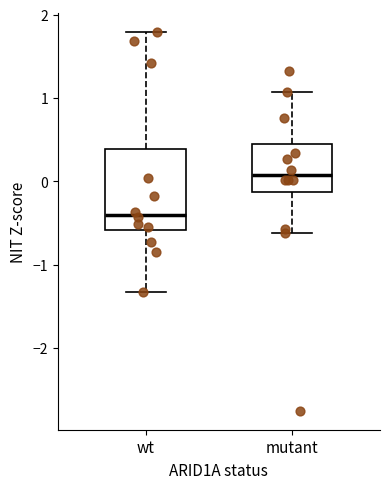

Reading left to right, read every box against the y-axis: the position of its median line, the range the box covers, and the ends of its whiskers. The values are not printed on the chart, so give them approximately, as read against the axis.

wt: median -0.4, box -0.6 to 0.4, whiskers -1.3 to 1.8
mutant: median 0.1, box -0.1 to 0.4, whiskers -0.6 to 1.1